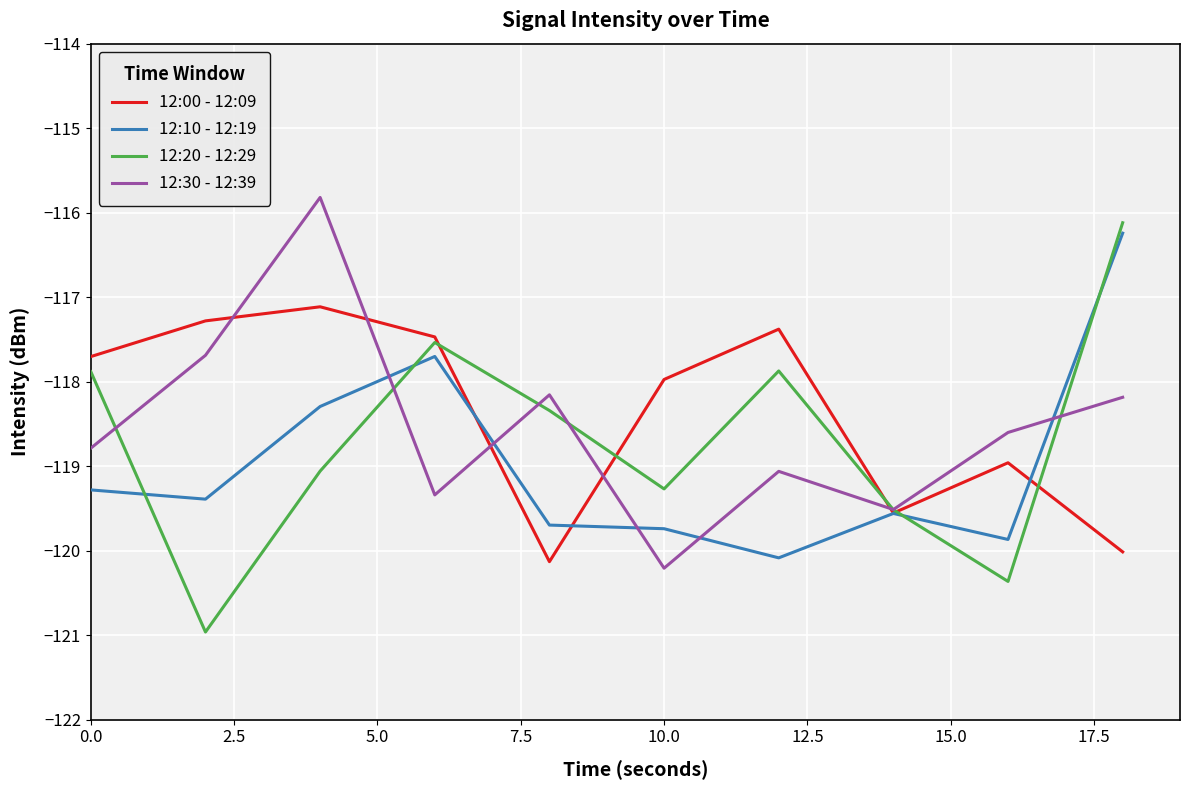

What is the smallest value displayed?

-121.0